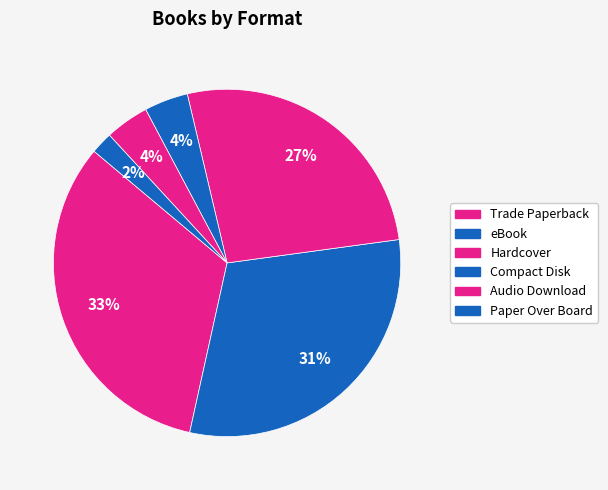

How many slices are in this pie chart?

6